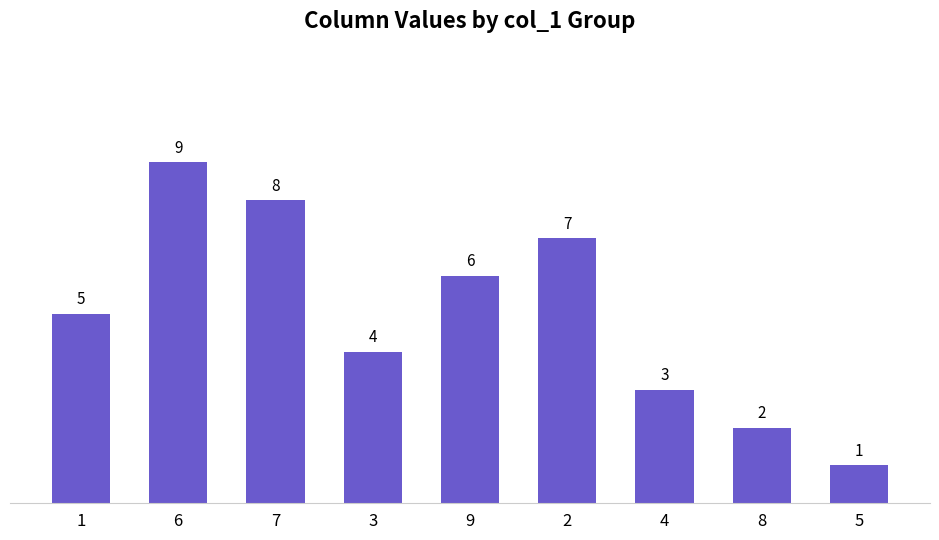

Reading left to right, transcribe all the data shown in this chart.

1=5	6=9	7=8	3=4	9=6	2=7	4=3	8=2	5=1